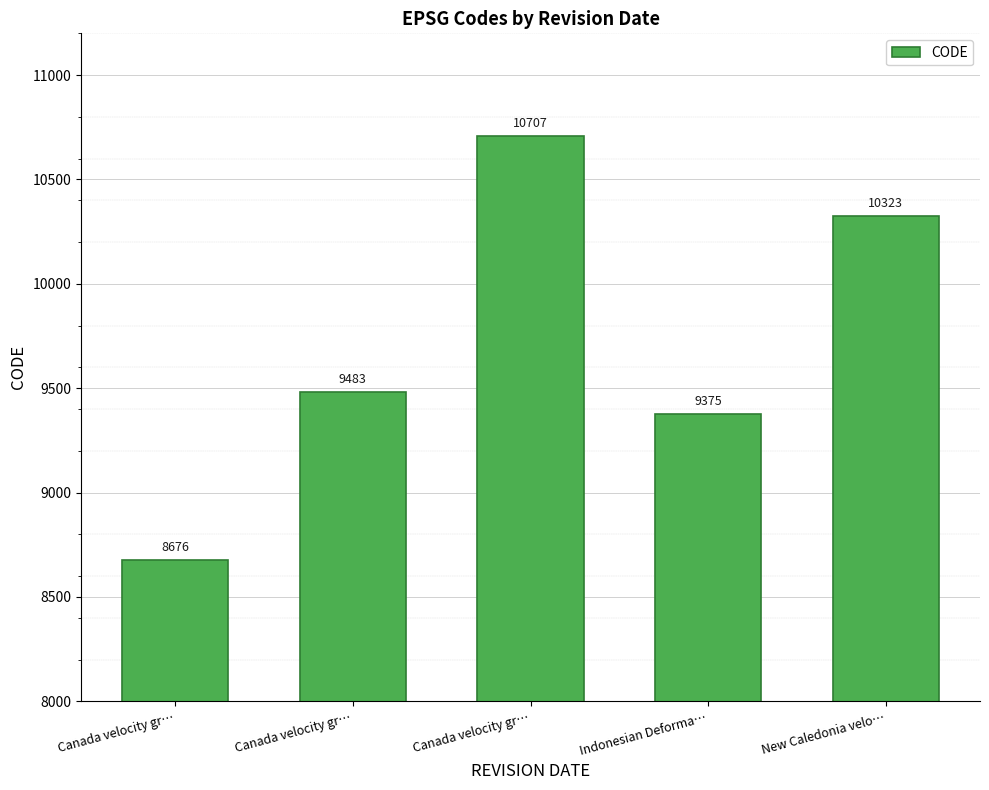

Rank the categories by value from lowest to highest.

Canada velocity gr…, Indonesian Deforma…, Canada velocity gr…, New Caledonia velo…, Canada velocity gr…